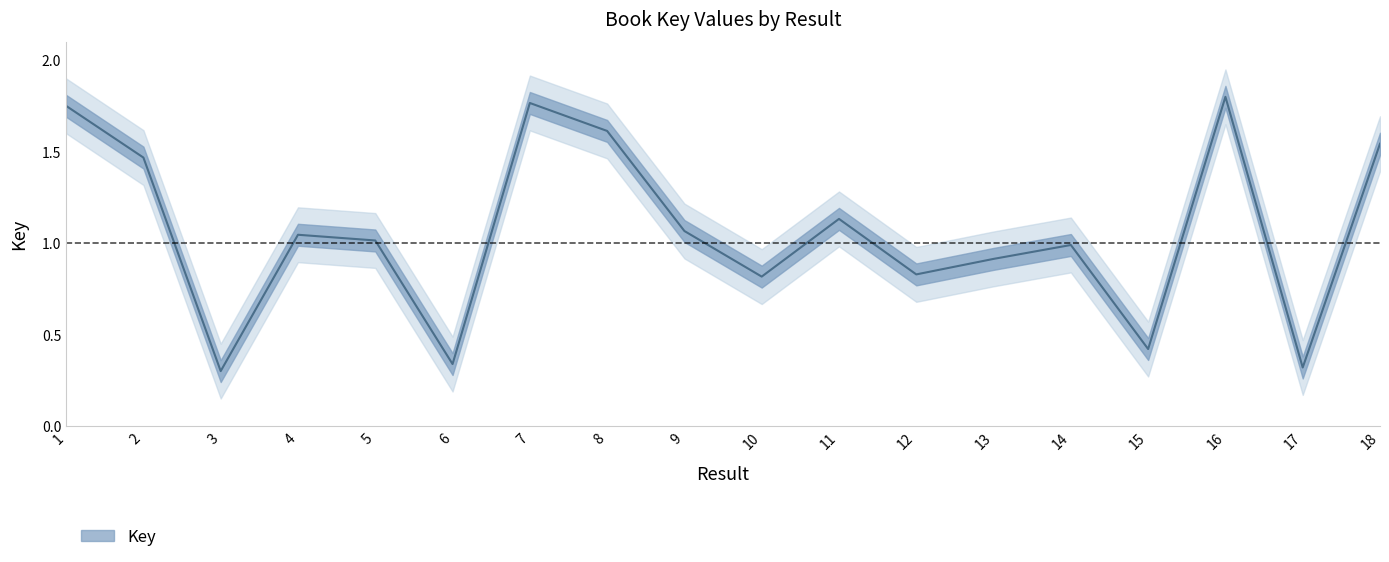

True or false: there are more than 1 points higher than both neighbors.

True